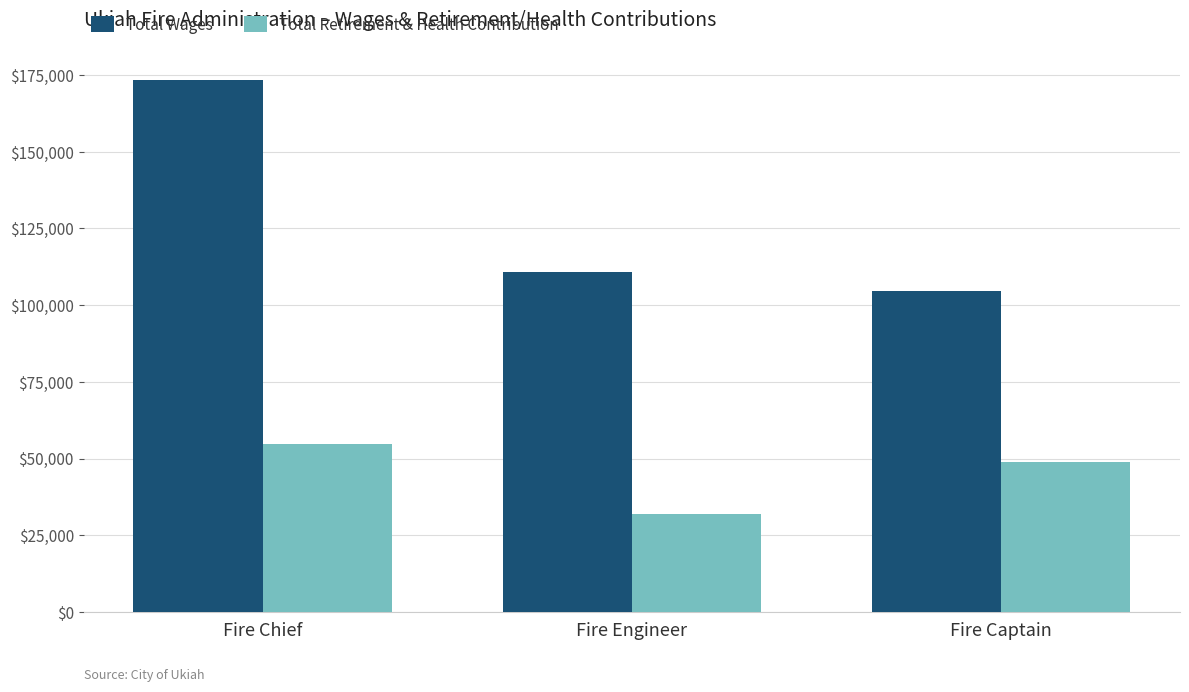

Reading left to right, what are all the values shown in this chart?

Total Wages: 173377	110823	104741
Total Retirement & Health Contribution: 54852	31909	49032